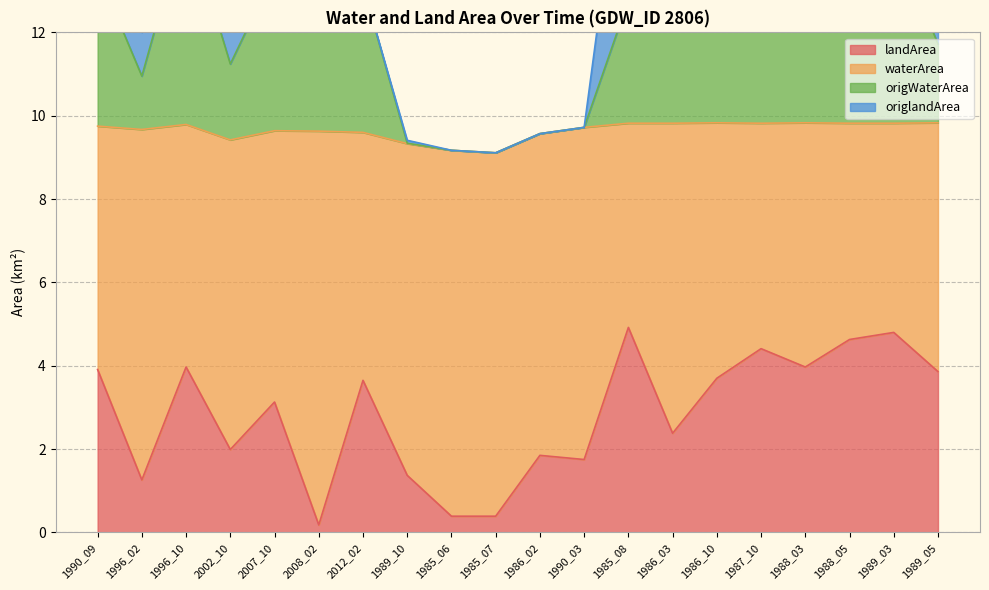

Is the value of landArea at 2007_10 greater than the value of origWaterArea at 1988_05?

No